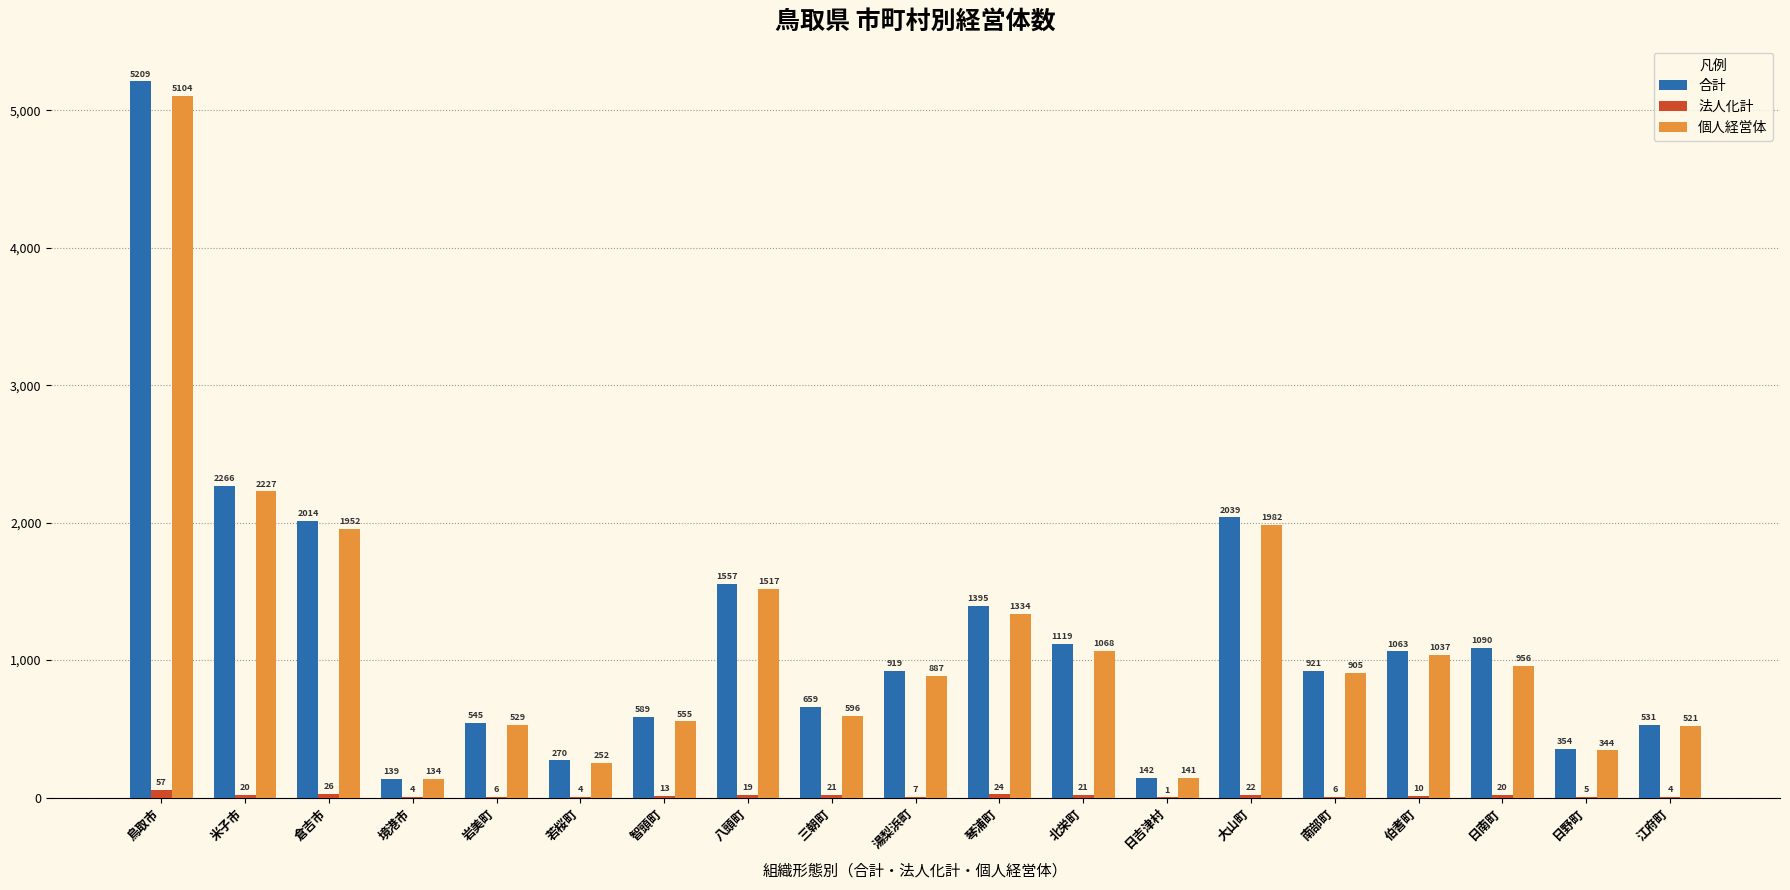

Reading right to left, what are all the values shown in this chart?

合計: 531	354	1090	1063	921	2039	142	1119	1395	919	659	1557	589	270	545	139	2014	2266	5209
法人化計: 4	5	20	10	6	22	1	21	24	7	21	19	13	4	6	4	26	20	57
個人経営体: 521	344	956	1037	905	1982	141	1068	1334	887	596	1517	555	252	529	134	1952	2227	5104